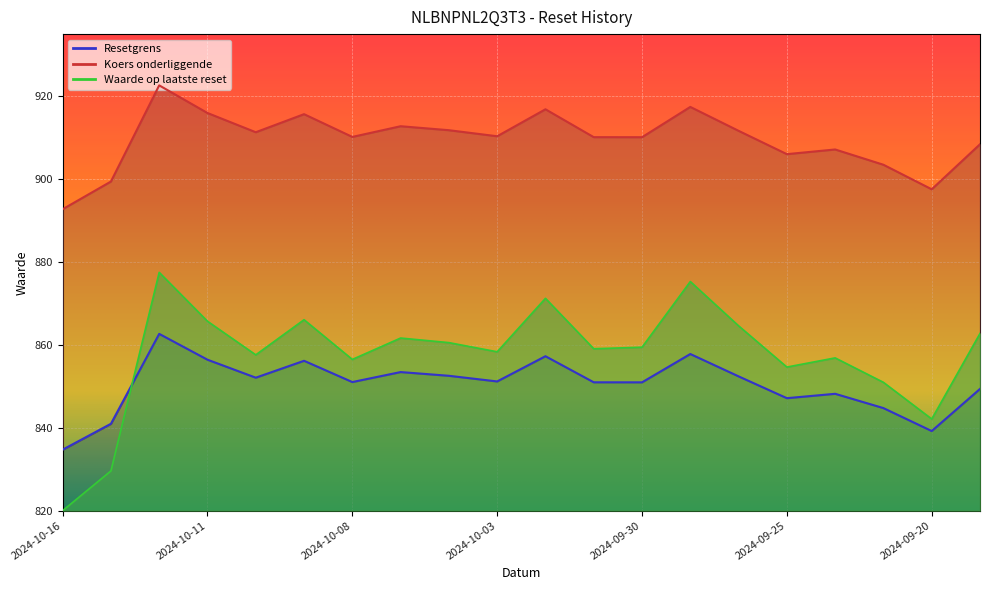

What is the highest value of the Koers onderliggende series?

922.6